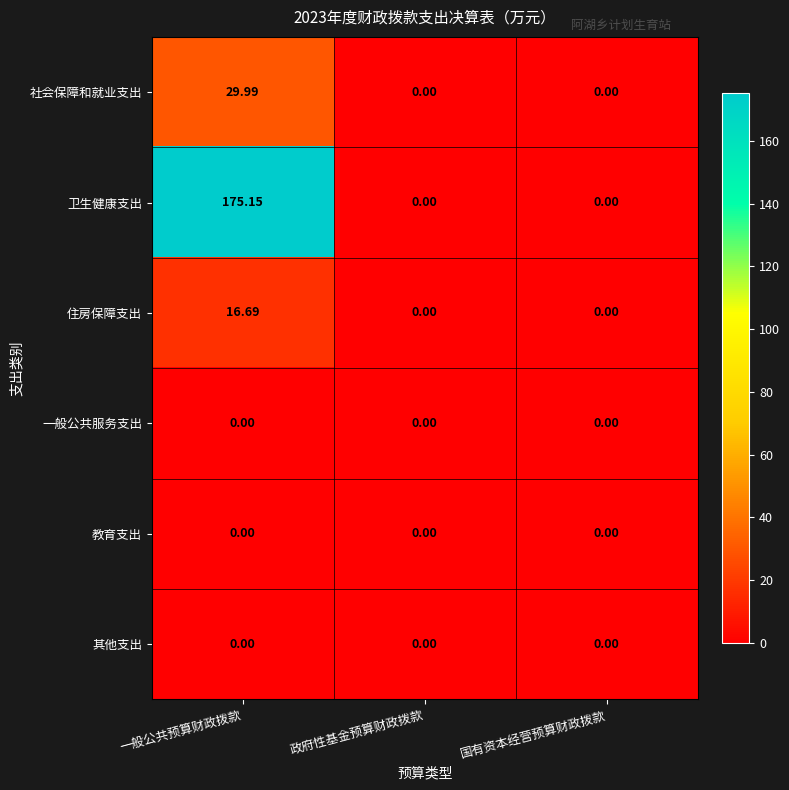

At how many categories does at least one series exceed 47?

1